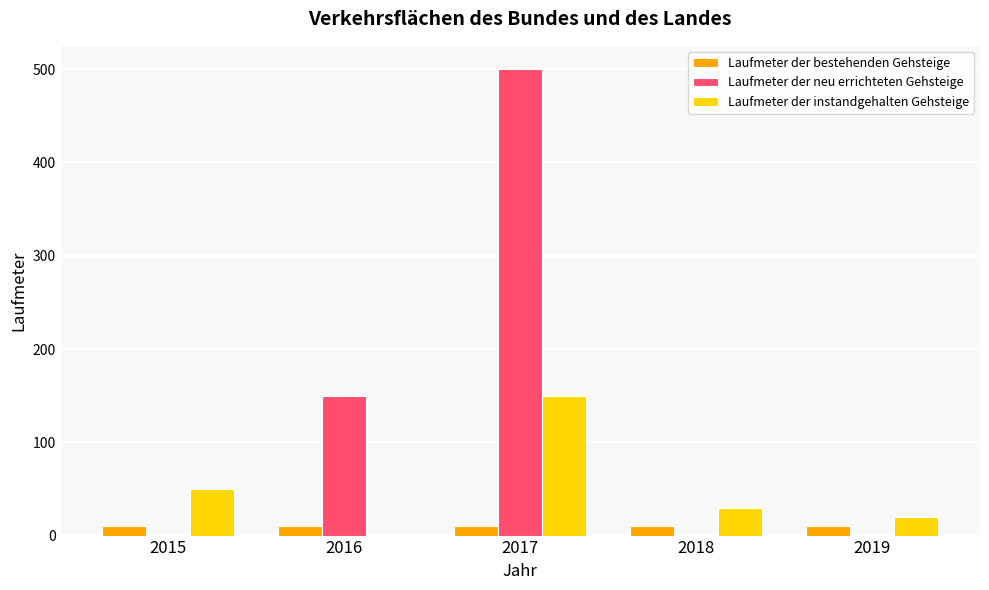

What is the average value of the Laufmeter der bestehenden Gehsteige series?

10.2